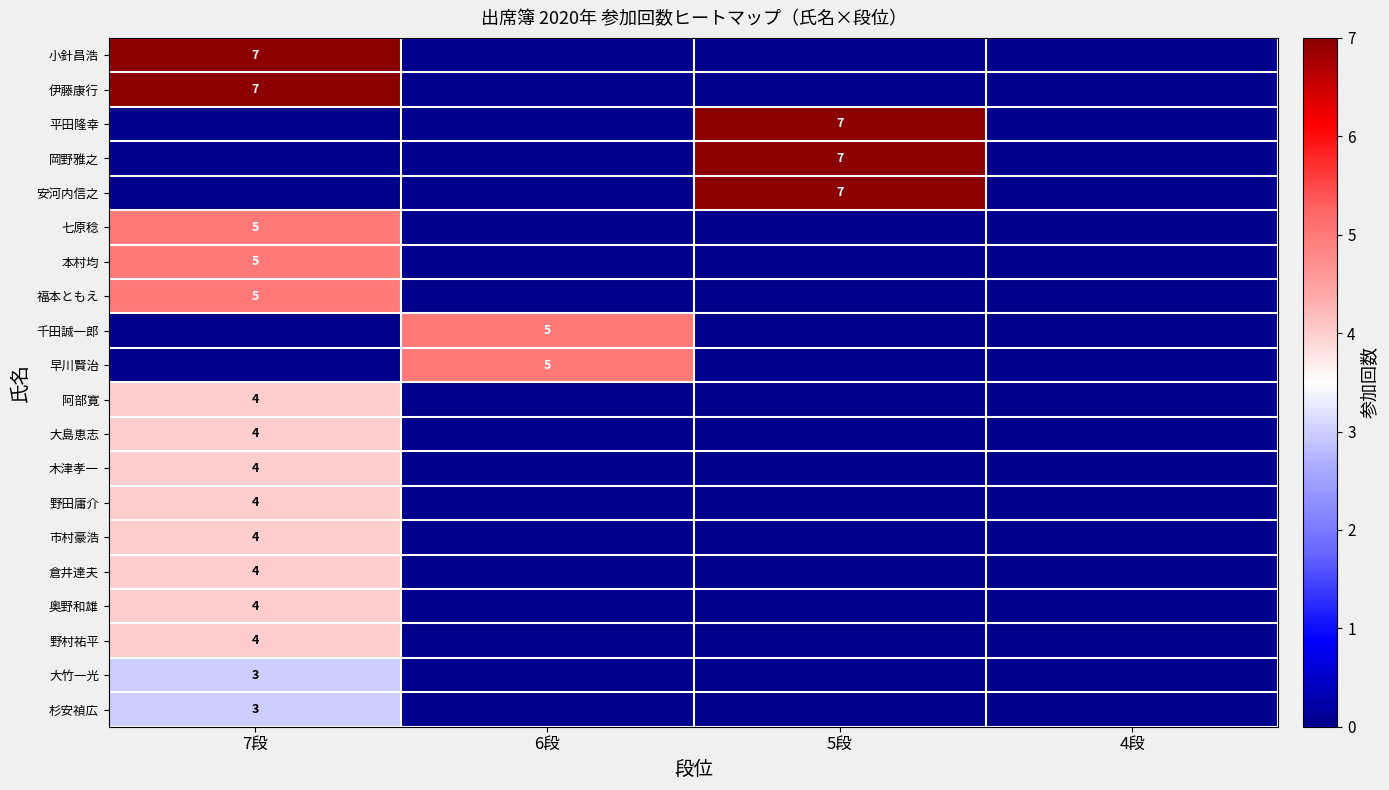

True or false: 千田誠一郎 has a value of 5 at 6段.

True